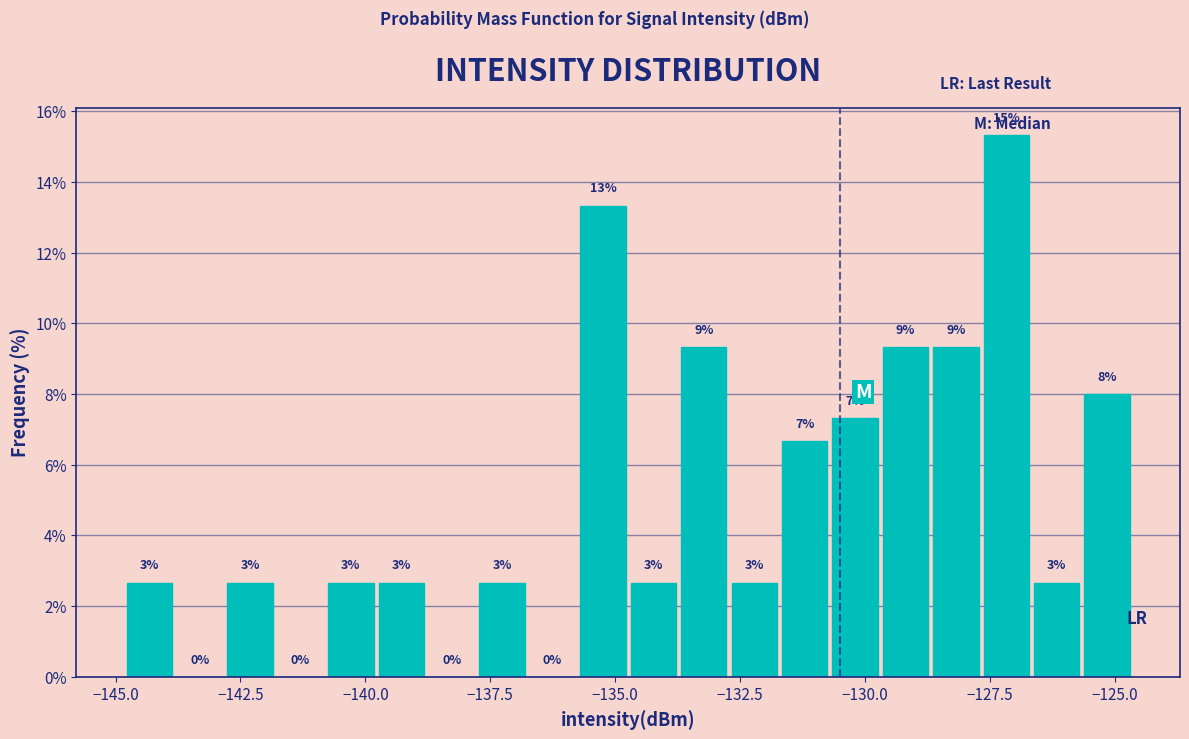

Read against the x-axis, roughly where is the centre of the tallest bar?

-127.0